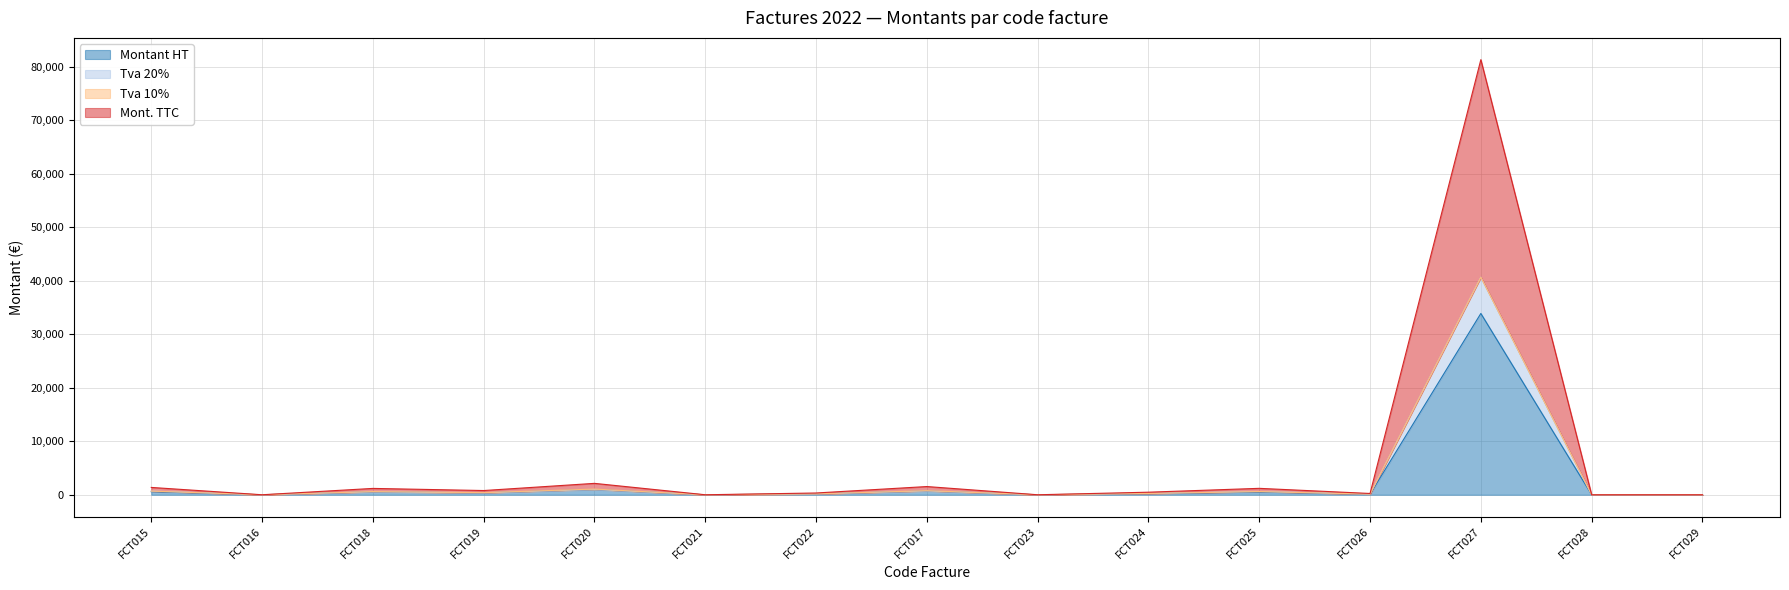

How many values in the Tva 20% series are below 240?

7